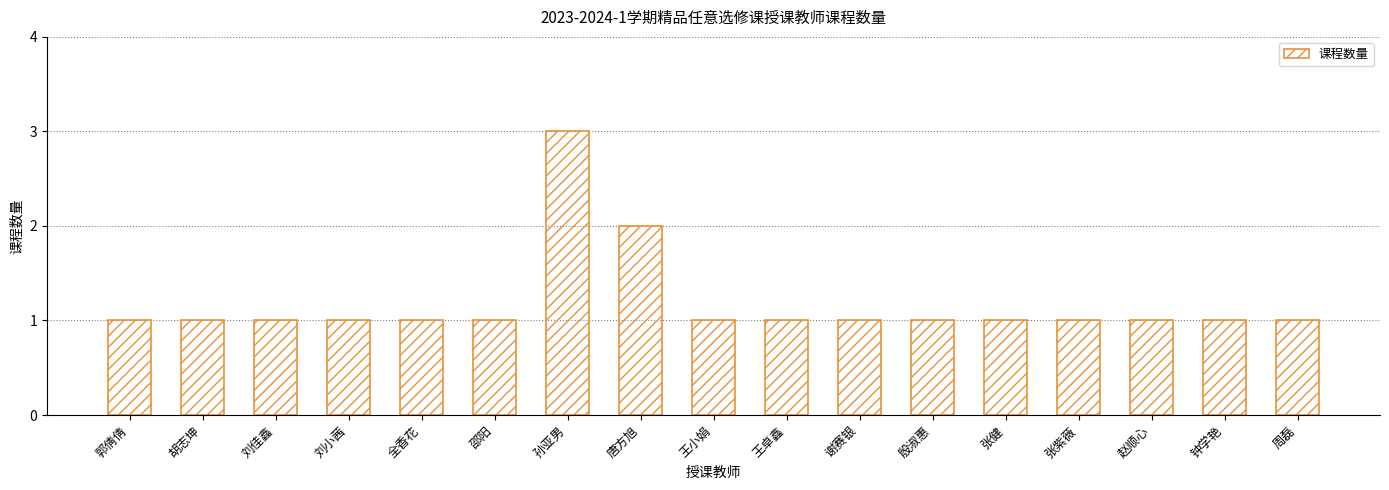

What is the difference between the maximum and minimum values?

2